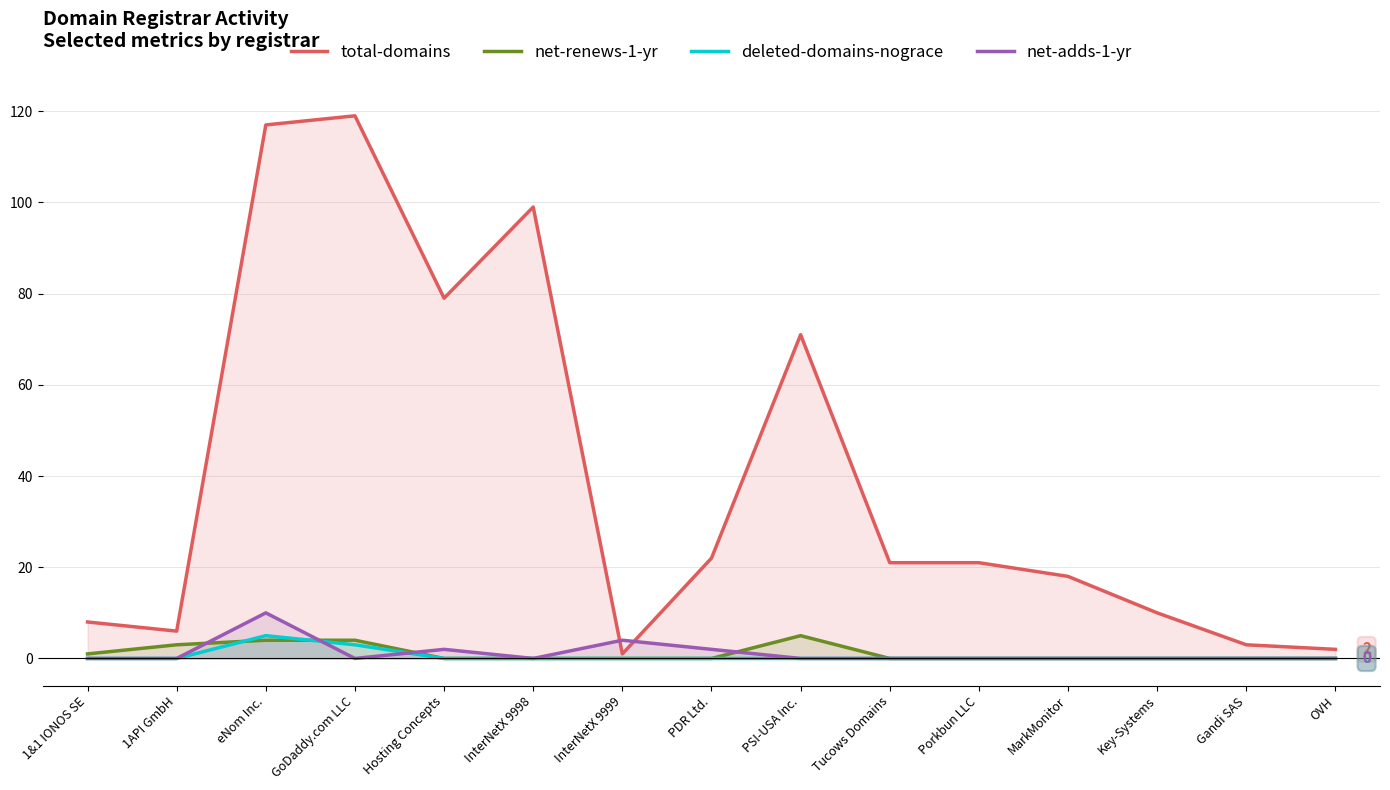

How many lines are shown in the chart?

4